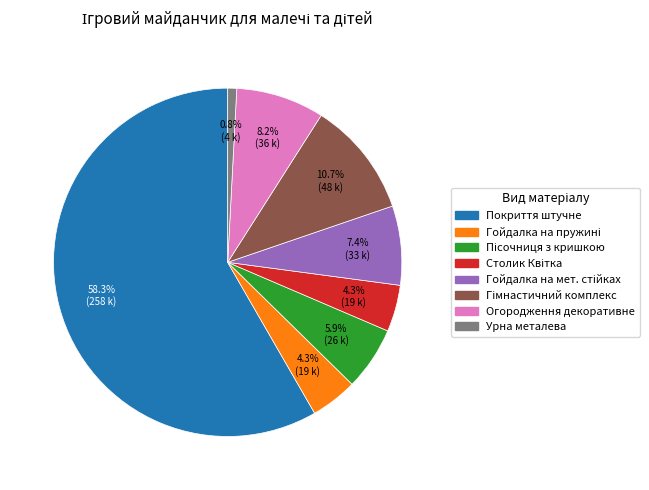

Does Покриття штучне account for over 50% of the chart?

Yes